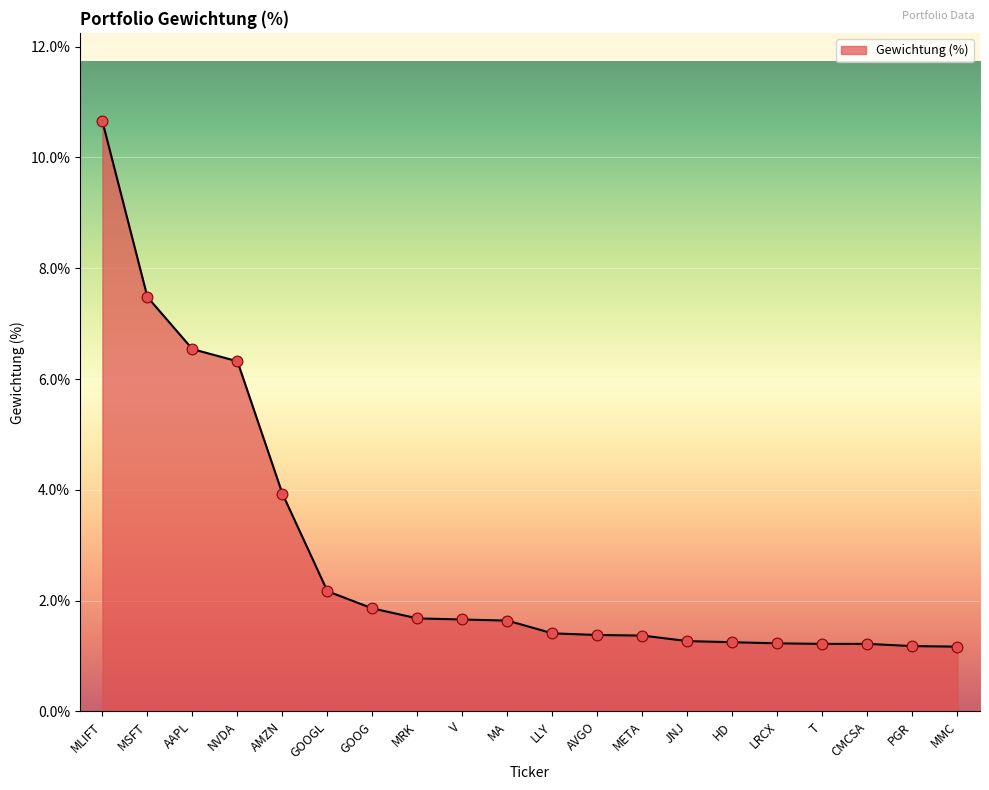

Approximately how many times larger is the value at MMC compared to HD?

0.9